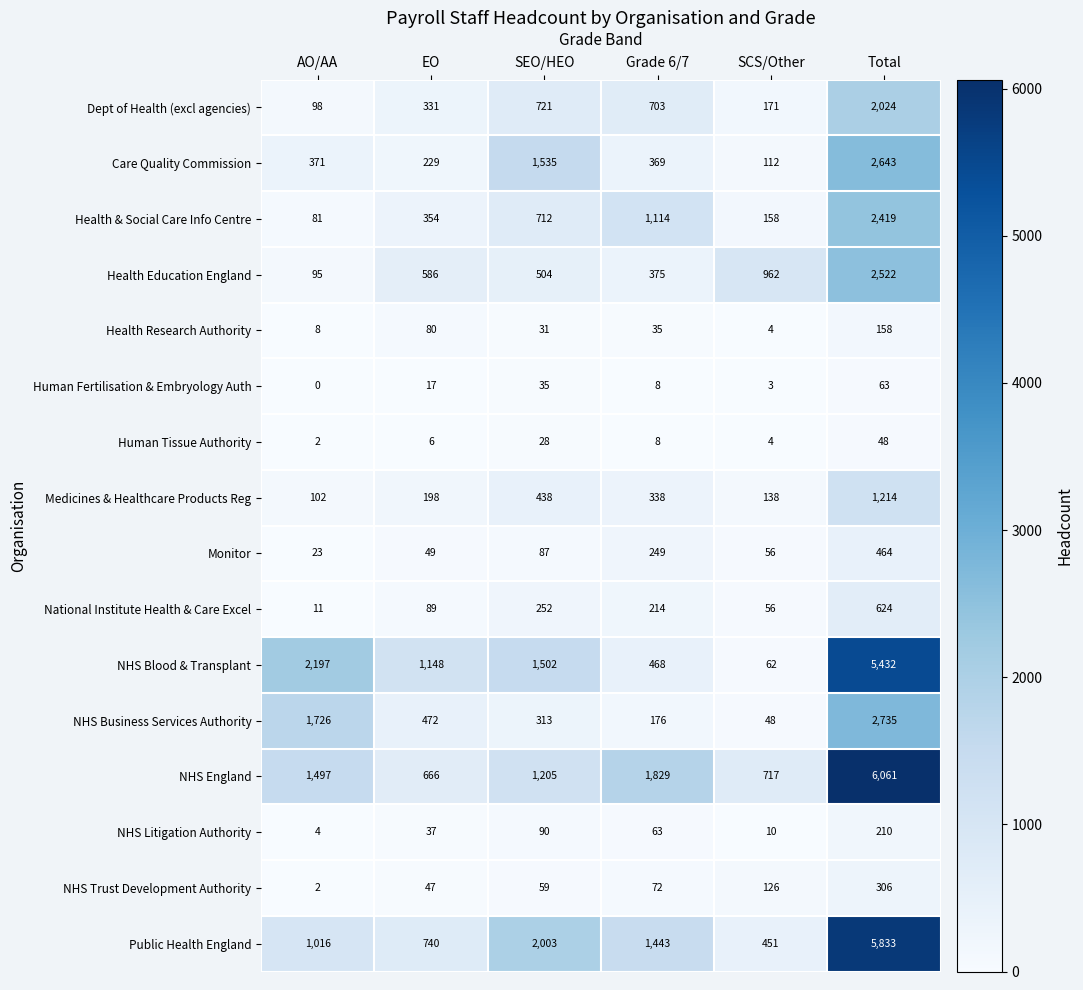

What is the difference between the NHS England values at EO and SCS/Other?

51